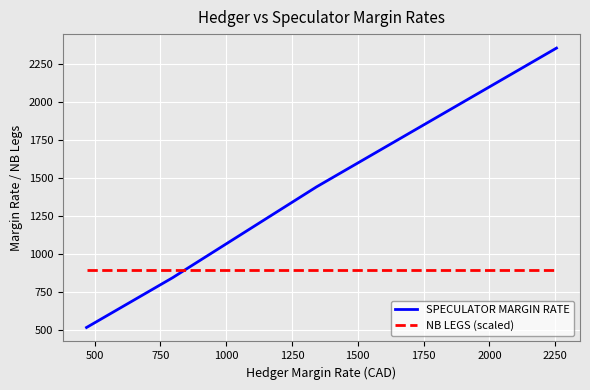

How many lines are shown in the chart?

2